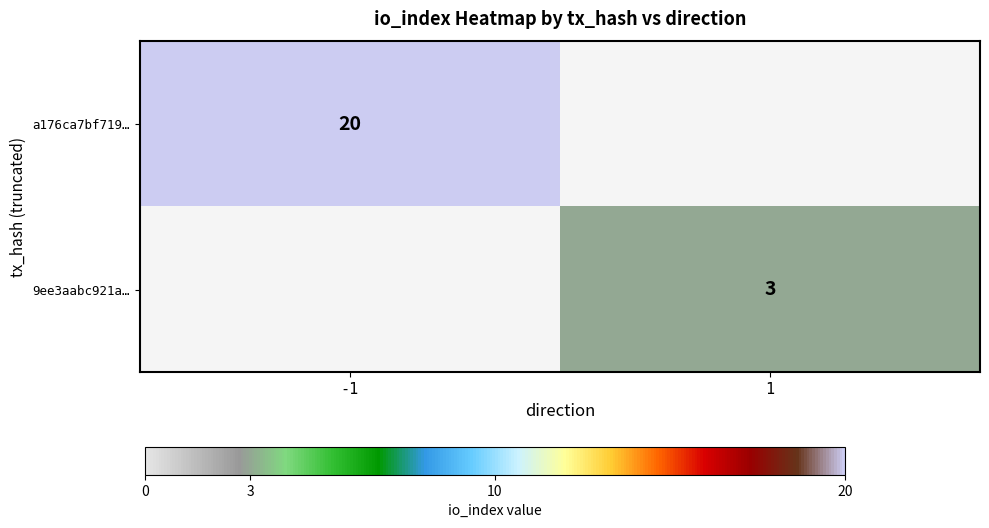

True or false: 9ee3aabc921a… has a value of 3 at 1.

True